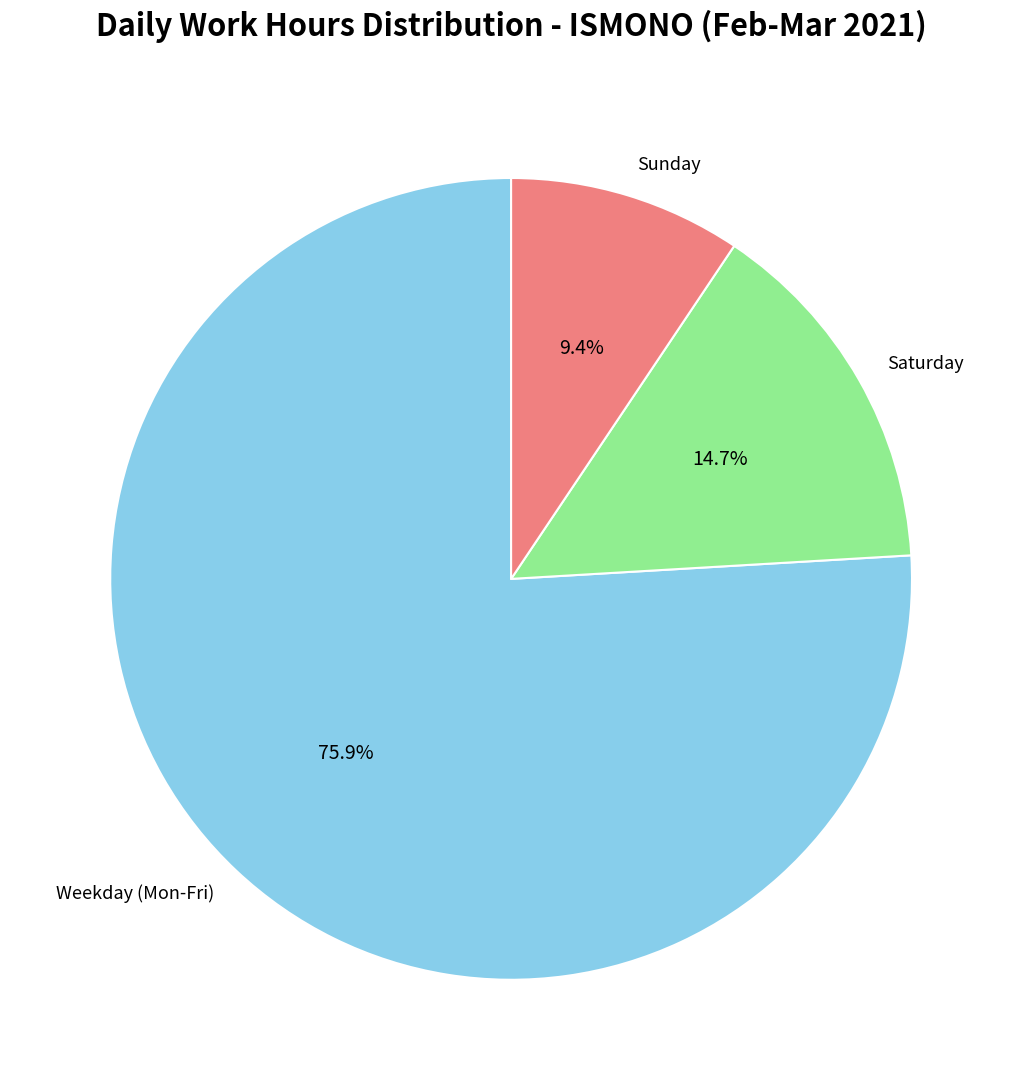

Does Sunday represent more than half of the total?

No